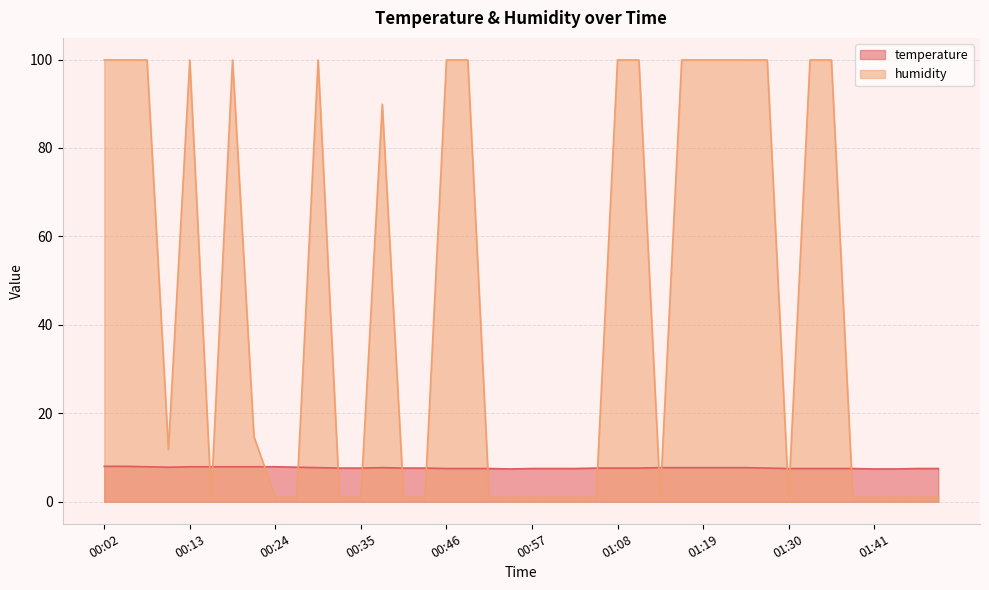

Reading left to right, extract all data points from this chart.

temperature: 00:02=8.0	00:04=8.0	00:07=7.9	00:10=7.8	00:13=7.9	00:15=7.9	00:18=7.9	00:21=7.9	00:24=7.9	00:26=7.8	00:29=7.7	00:32=7.6	00:35=7.6	00:37=7.7	00:40=7.6	00:43=7.6	00:46=7.5	00:48=7.5	00:51=7.5	00:54=7.4	00:57=7.5	00:59=7.5	01:02=7.5	01:05=7.6	01:08=7.6	01:10=7.6	01:13=7.7	01:16=7.7	01:19=7.7	01:21=7.7	01:24=7.7	01:27=7.6	01:30=7.5	01:32=7.5	01:35=7.5	01:38=7.5	01:41=7.4	01:43=7.4	01:46=7.5	01:49=7.5
humidity: 00:02=99.9	00:04=99.9	00:07=99.9	00:10=11.8	00:13=99.9	00:15=1.0	00:18=99.9	00:21=14.7	00:24=1.0	00:26=1.0	00:29=99.9	00:32=1.0	00:35=1.0	00:37=89.9	00:40=1.0	00:43=1.0	00:46=99.9	00:48=99.9	00:51=1.0	00:54=1.0	00:57=1.0	00:59=1.0	01:02=1.0	01:05=1.0	01:08=99.9	01:10=99.9	01:13=1.0	01:16=99.9	01:19=99.9	01:21=99.9	01:24=99.9	01:27=99.9	01:30=1.0	01:32=99.9	01:35=99.9	01:38=1.0	01:41=1.0	01:43=1.0	01:46=1.0	01:49=1.0